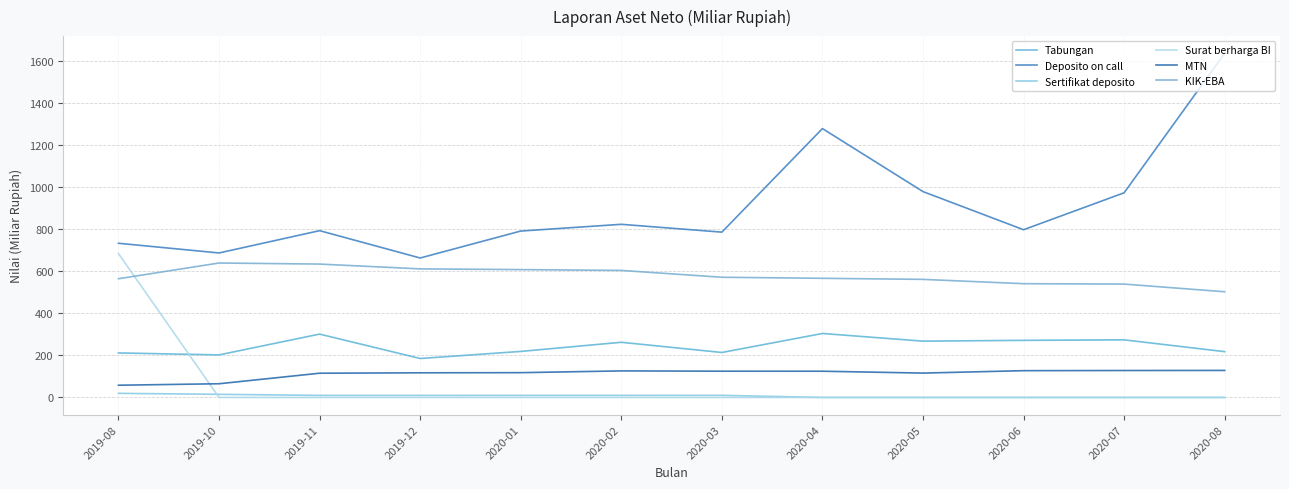

What is the difference between the highest and lowest values at 2019-08?

713.6